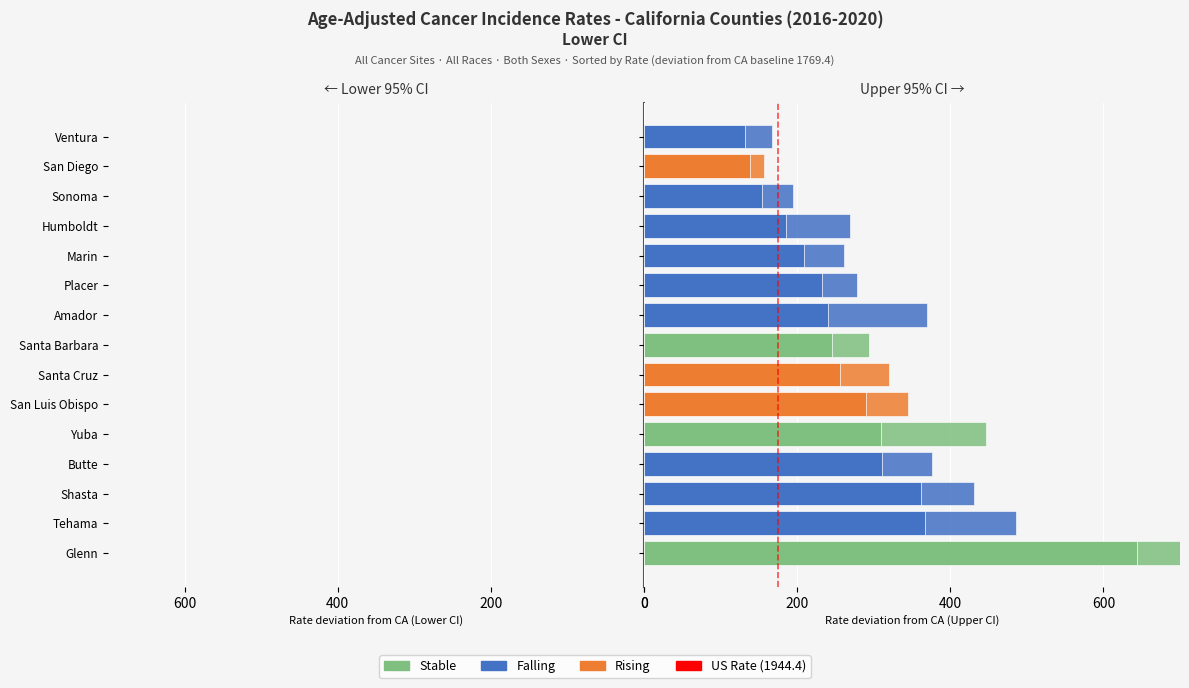

True or false: Lower CI deviation has a value of -72.3 at Yuba.

False